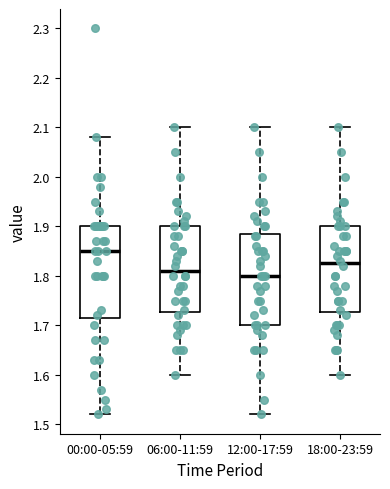

Where does the lower whisker of the box for 12:00-17:59 end on the y-axis? The values are not printed on the chart, so give them approximately, as read against the axis.

1.52